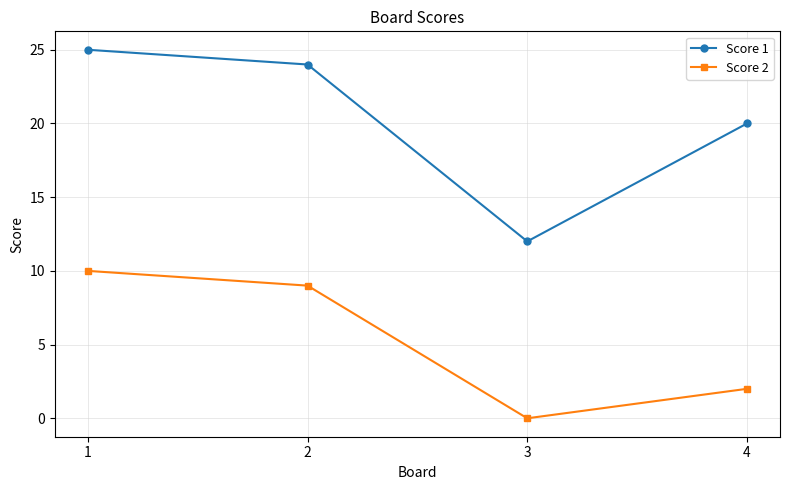

Reading left to right, transcribe all the data shown in this chart.

Score 1: 25	24	12	20
Score 2: 10	9	0	2